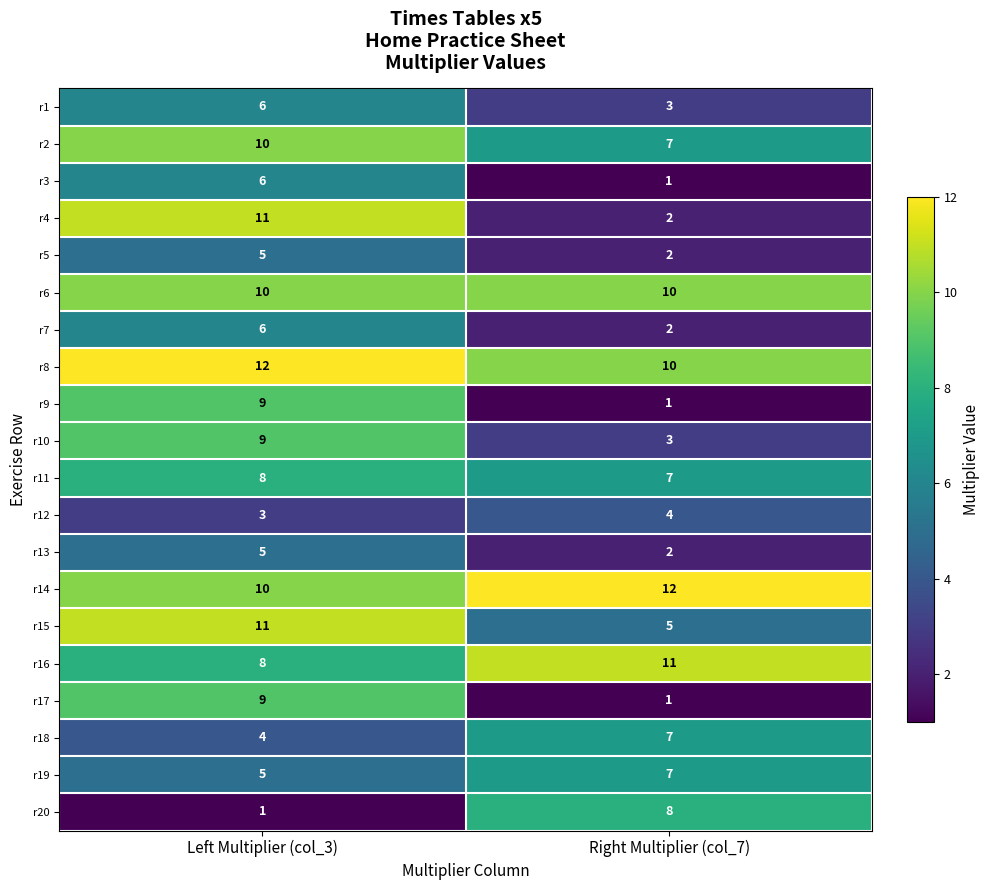

Which category has the highest value in the r20 series?

Right Multiplier (col_7)